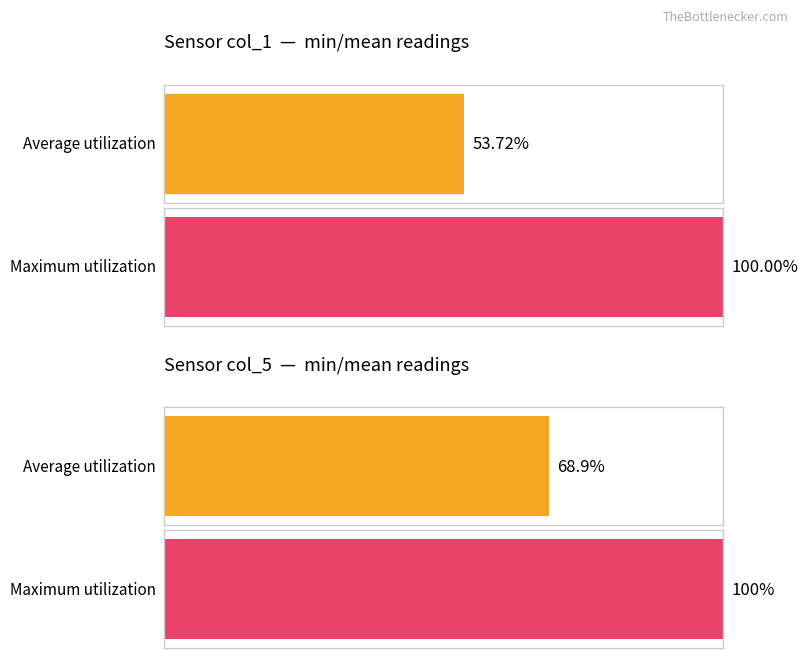

Which series has the largest total across all categories?

Maximum utilization